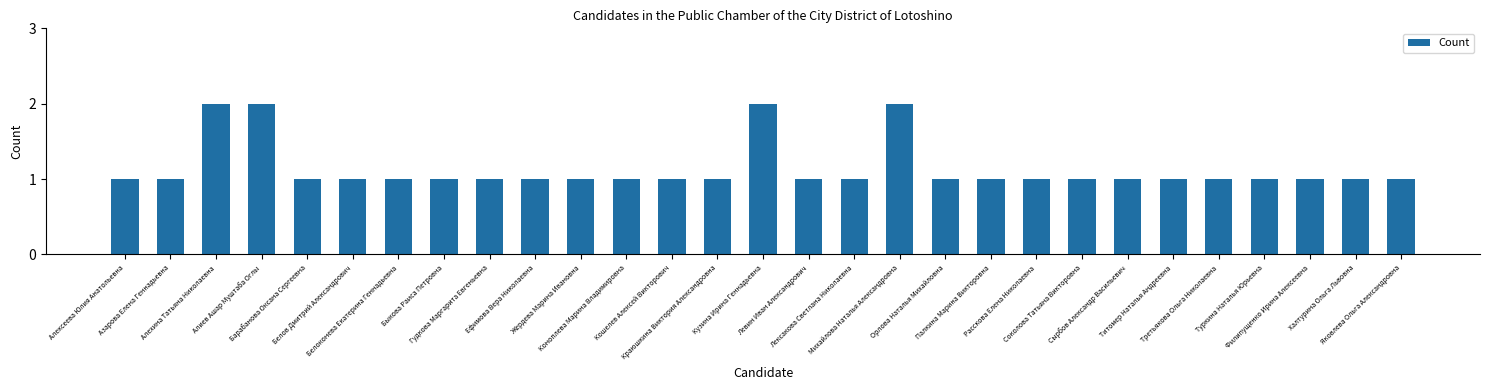

The value at Яковлева Ольга Александровна is 1. True or false?

True